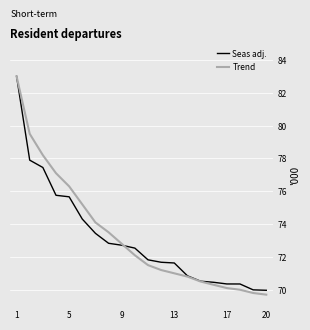

What is the smallest value displayed?

69.7